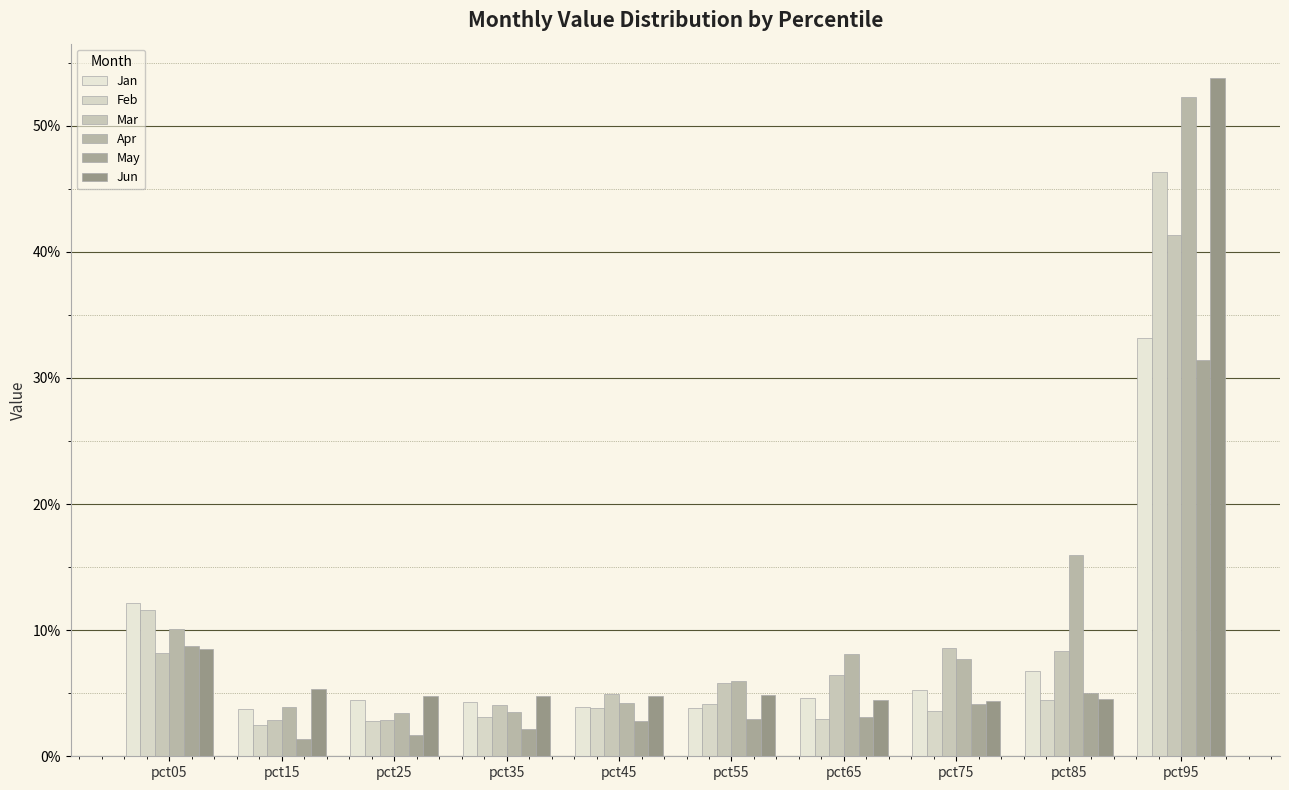

What is the value of the Feb bar at the 1st from the left?

0.1